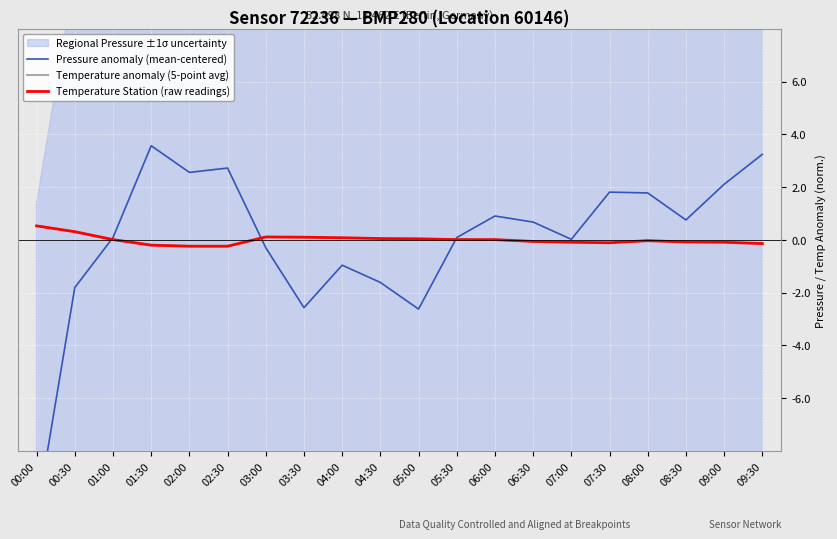

At which category does the chart reach its peak across all series?

01:30